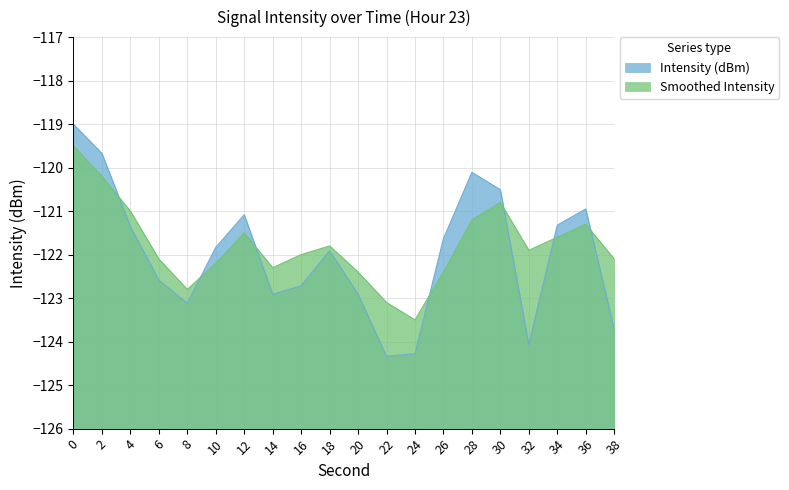

Reading left to right, transcribe all the data shown in this chart.

Intensity (dBm): 0=-119.0	2=-119.7	4=-121.4	6=-122.6	8=-123.1	10=-121.8	12=-121.1	14=-122.9	16=-122.7	18=-121.9	20=-122.9	22=-124.3	24=-124.3	26=-121.6	28=-120.1	30=-120.5	32=-124.1	34=-121.3	36=-121.0	38=-123.7
Smoothed Intensity: 0=-119.5	2=-120.2	4=-121.0	6=-122.1	8=-122.8	10=-122.2	12=-121.5	14=-122.3	16=-122.0	18=-121.8	20=-122.4	22=-123.1	24=-123.5	26=-122.4	28=-121.2	30=-120.8	32=-121.9	34=-121.6	36=-121.3	38=-122.1